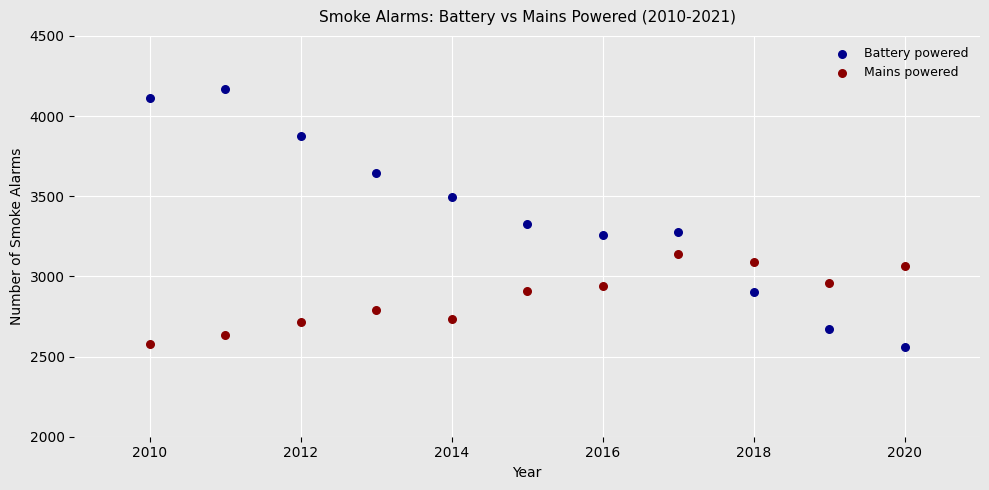

Which series has the largest Y range (max minus min)?

Battery powered